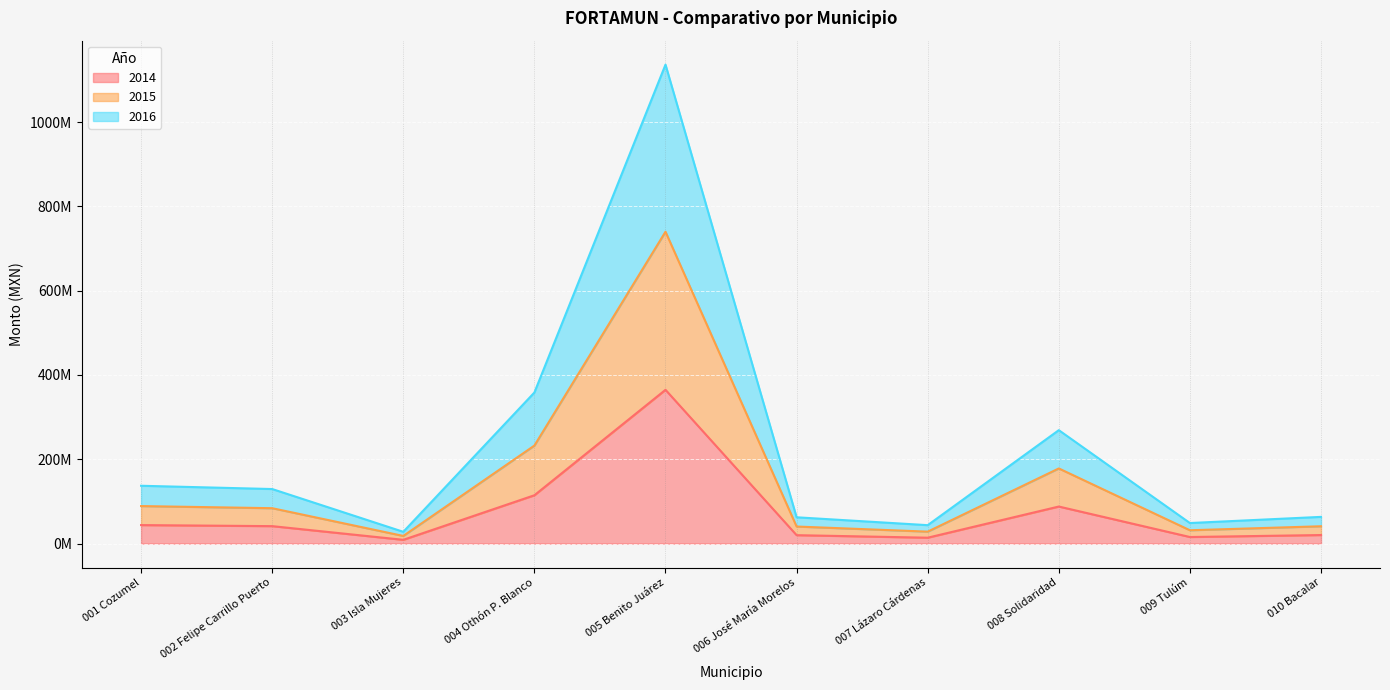

What is the minimum value for 2015?

8939451.0